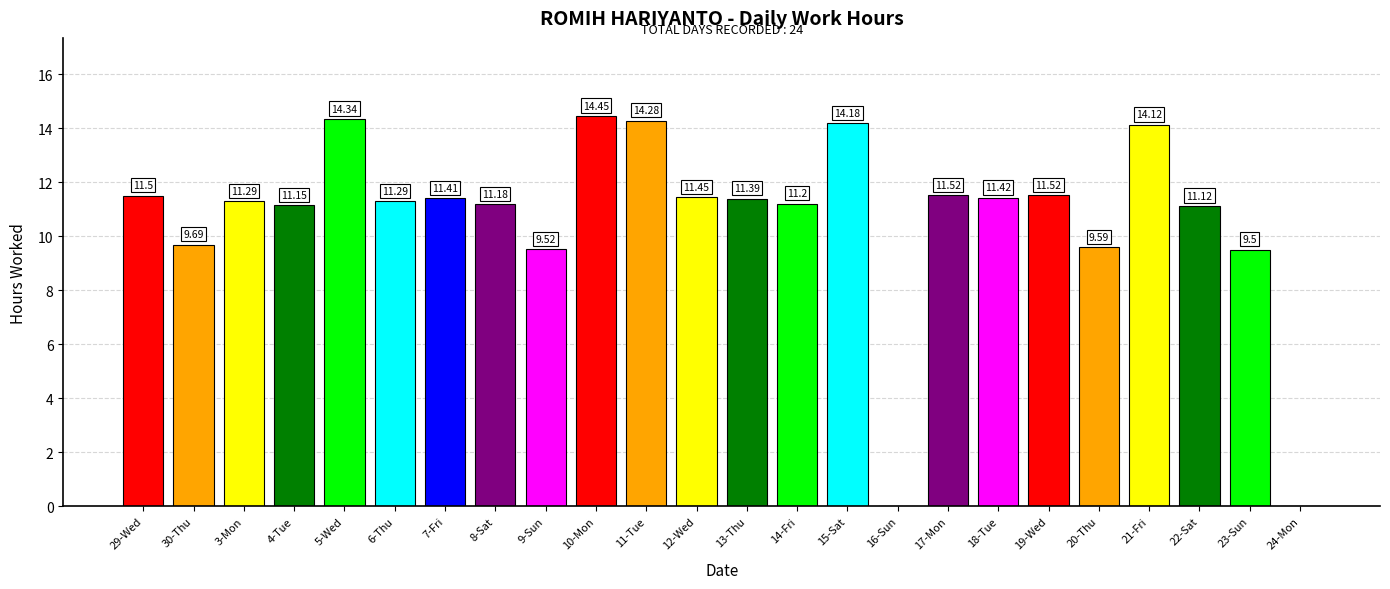

Approximately how many times larger is the value at 13-Thu compared to 5-Wed?

0.8